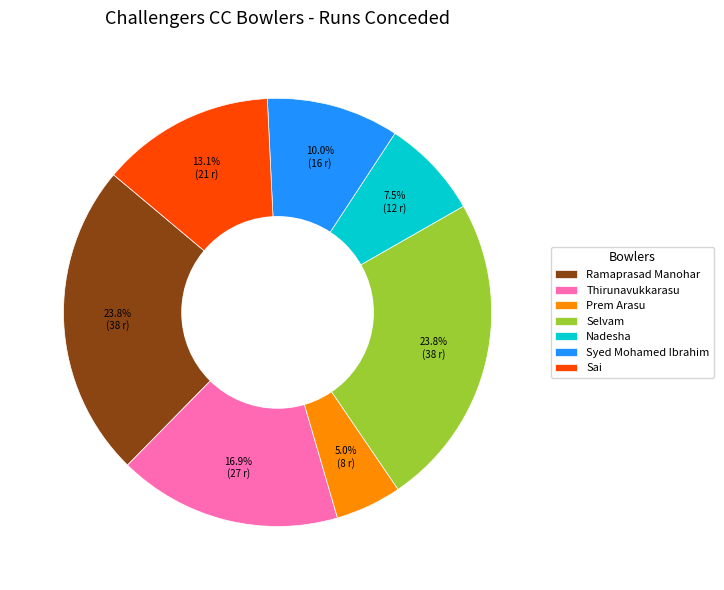

Between Prem Arasu and Thirunavukkarasu, which is larger?

Thirunavukkarasu